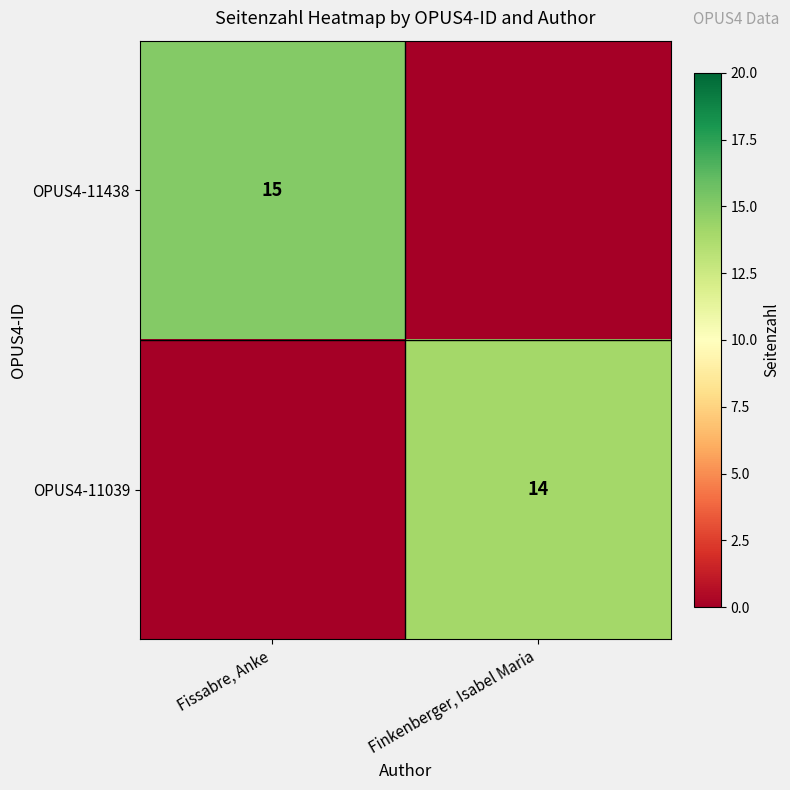

The OPUS4-11039 series shows 14 at Finkenberger, Isabel Maria. True or false?

True